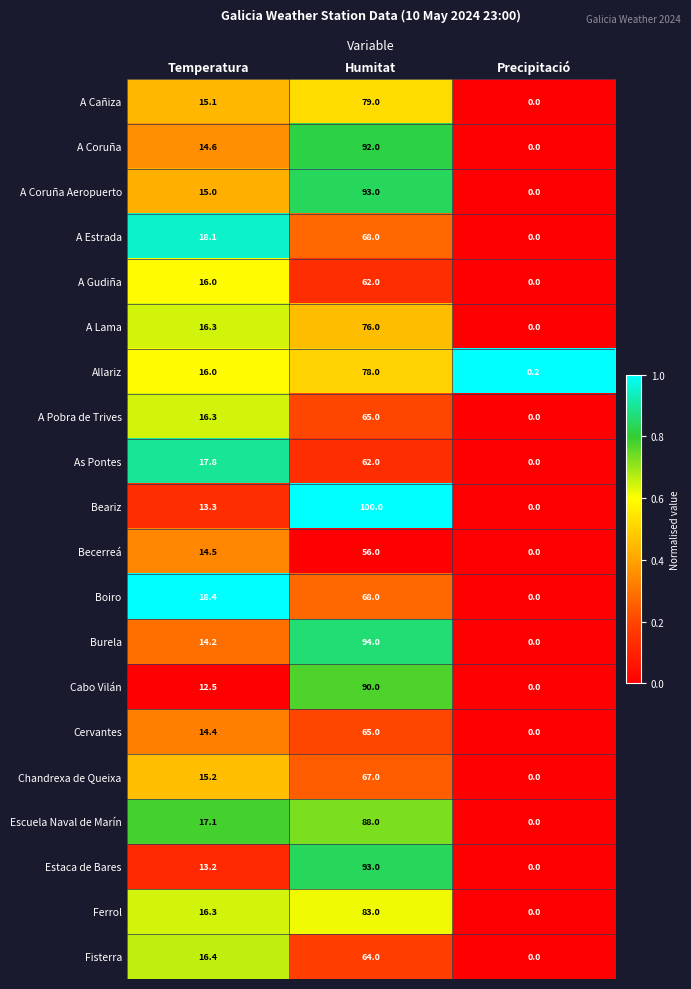

List the labels in order of Escuela Naval de Marín value, smallest first.

Precipitació, Temperatura, Humitat